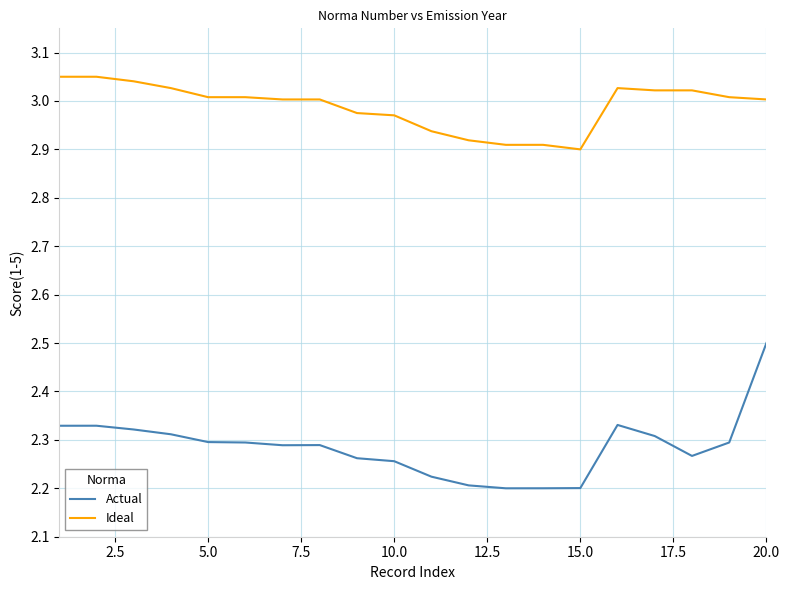

True or false: Actual and Ideal cross at least once.

False